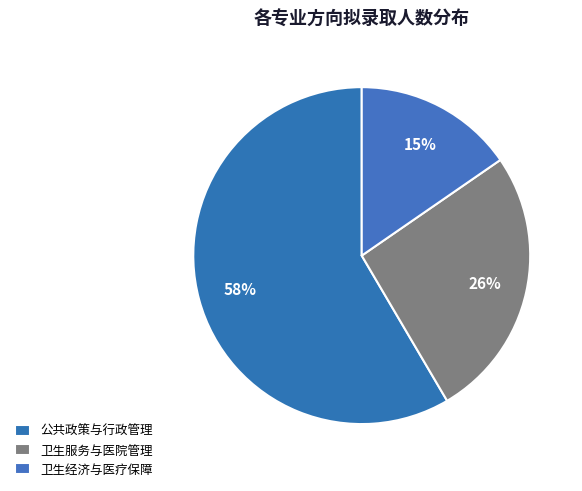

To the nearest percent, what is the difference between the 卫生经济与医疗保障 and 卫生服务与医院管理 slice percentages?

11%